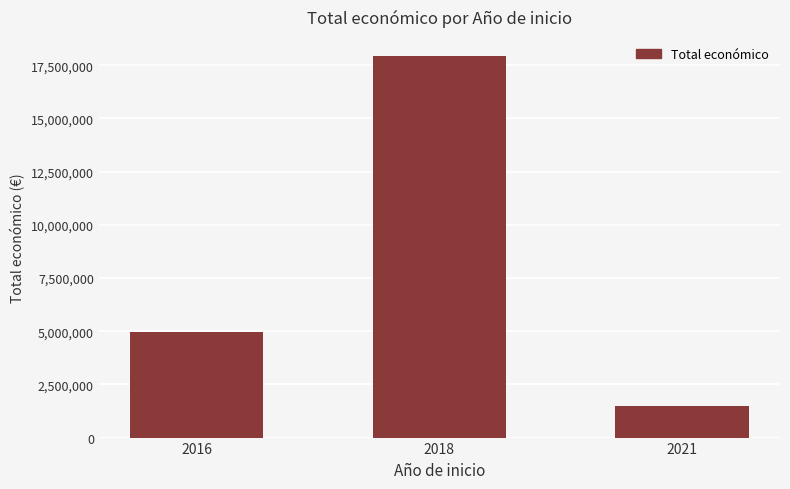

What is the sum of all values?

24385322